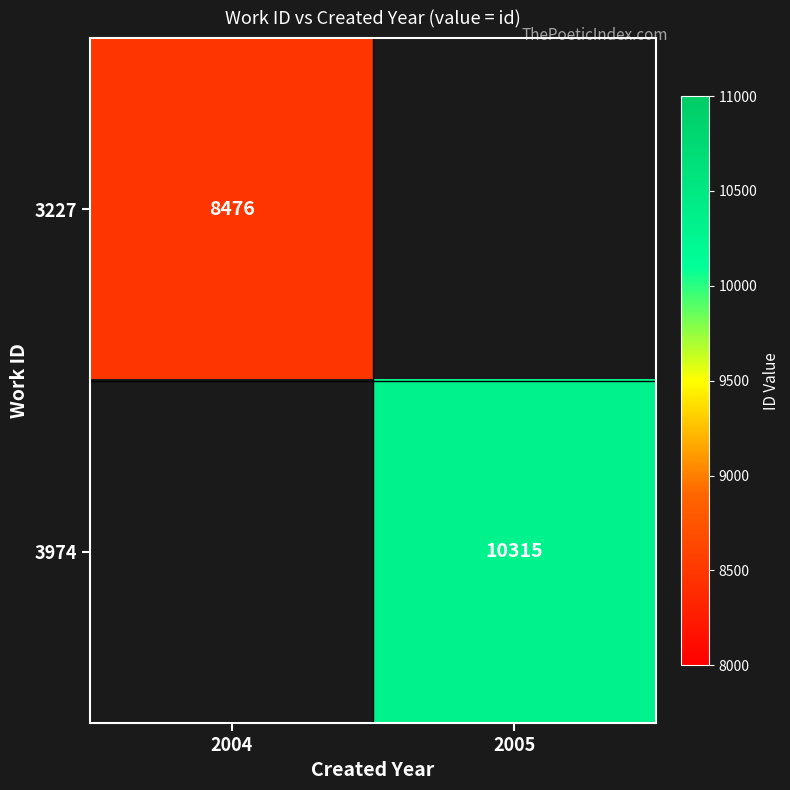

True or false: 3974 has a value of 10315 at 2005.

True